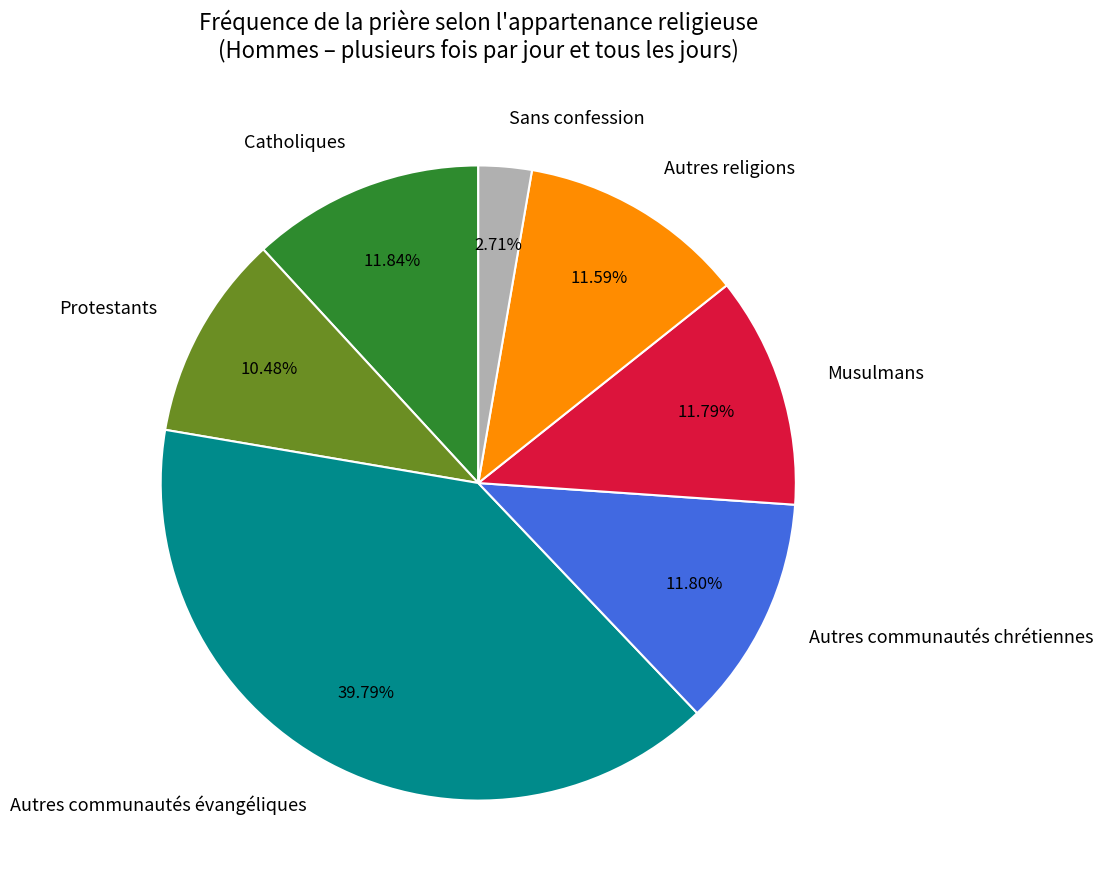

Do Protestants and Catholiques together represent more than half of the pie?

No